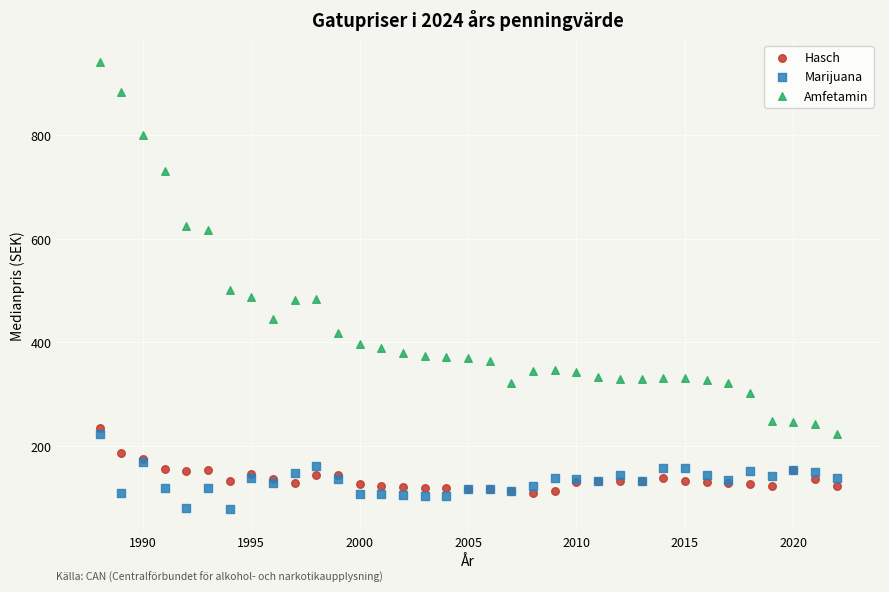

What is the X range (max minus min) for the scatter plot?

34.0